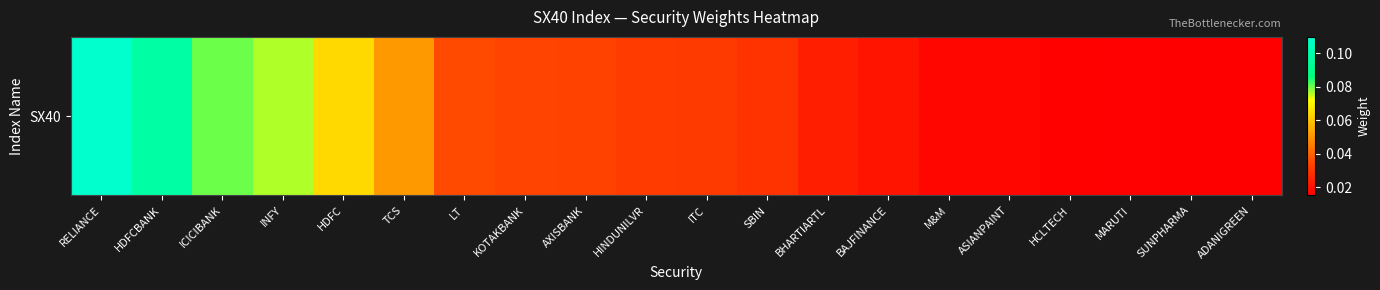

Which category has the lowest value across all series?

ADANIGREEN